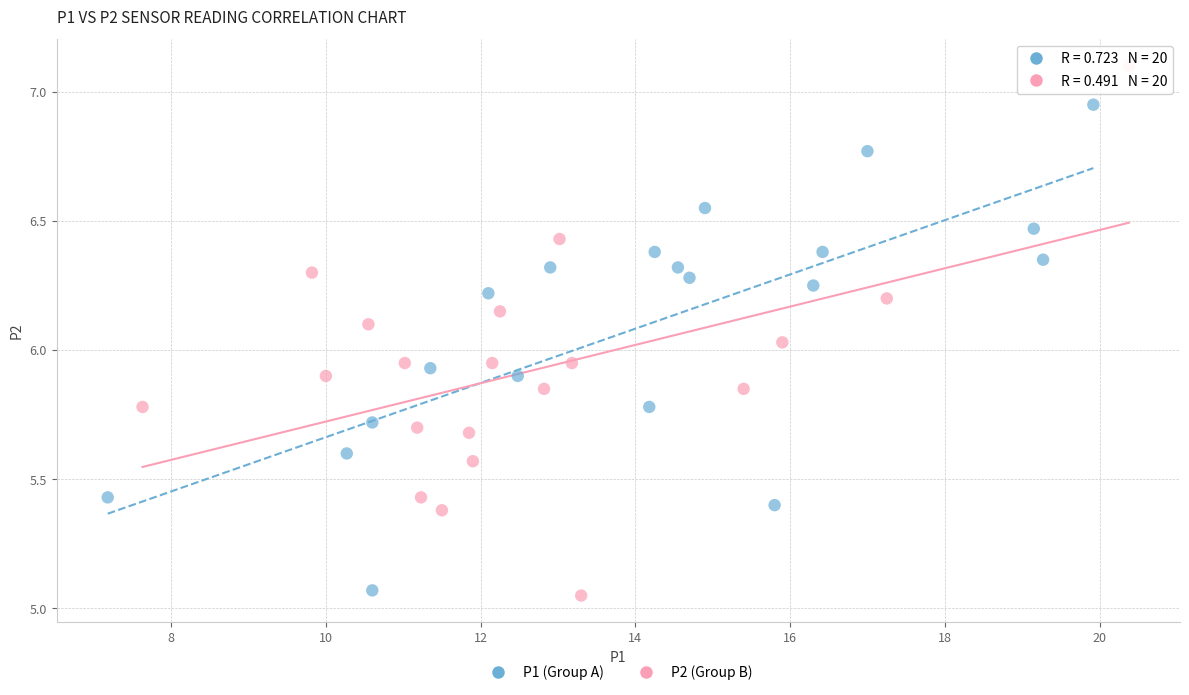

Which series reaches the maximum Y coordinate?

P2 (Group B)